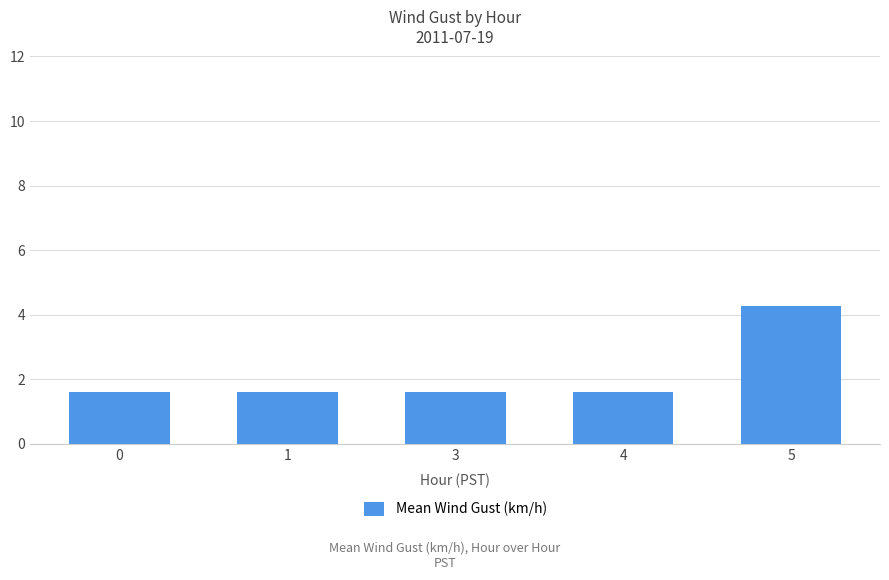

The value at 0 is 2.6. True or false?

False